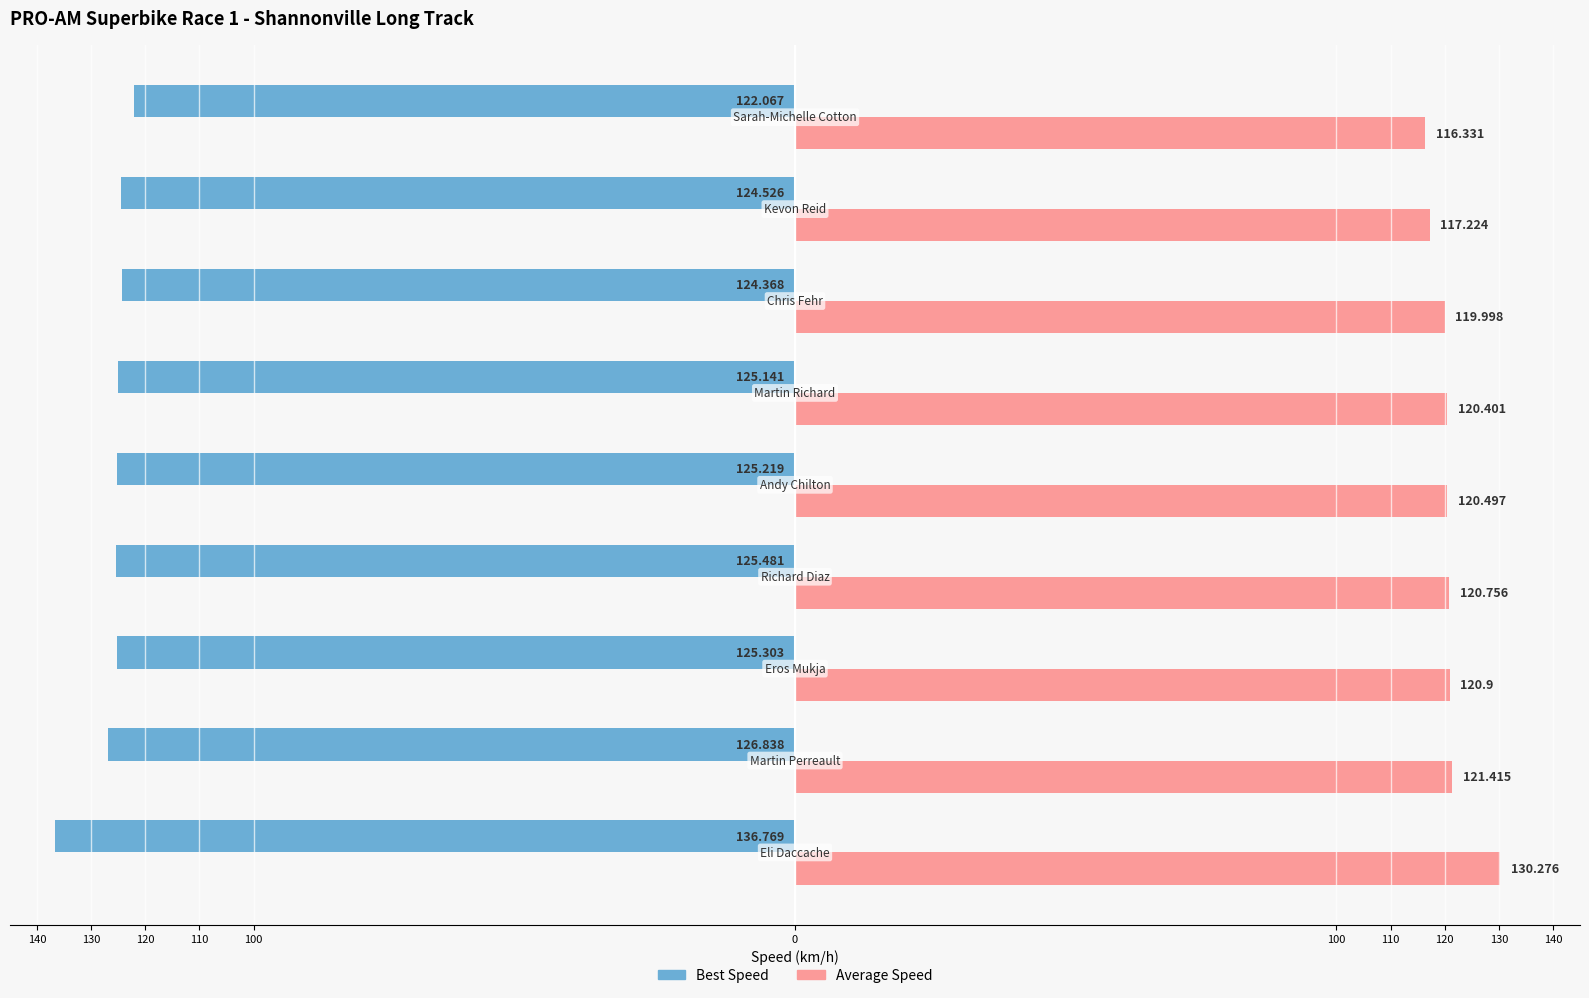

What are all the series names shown in the legend?

Best Speed, Average Speed